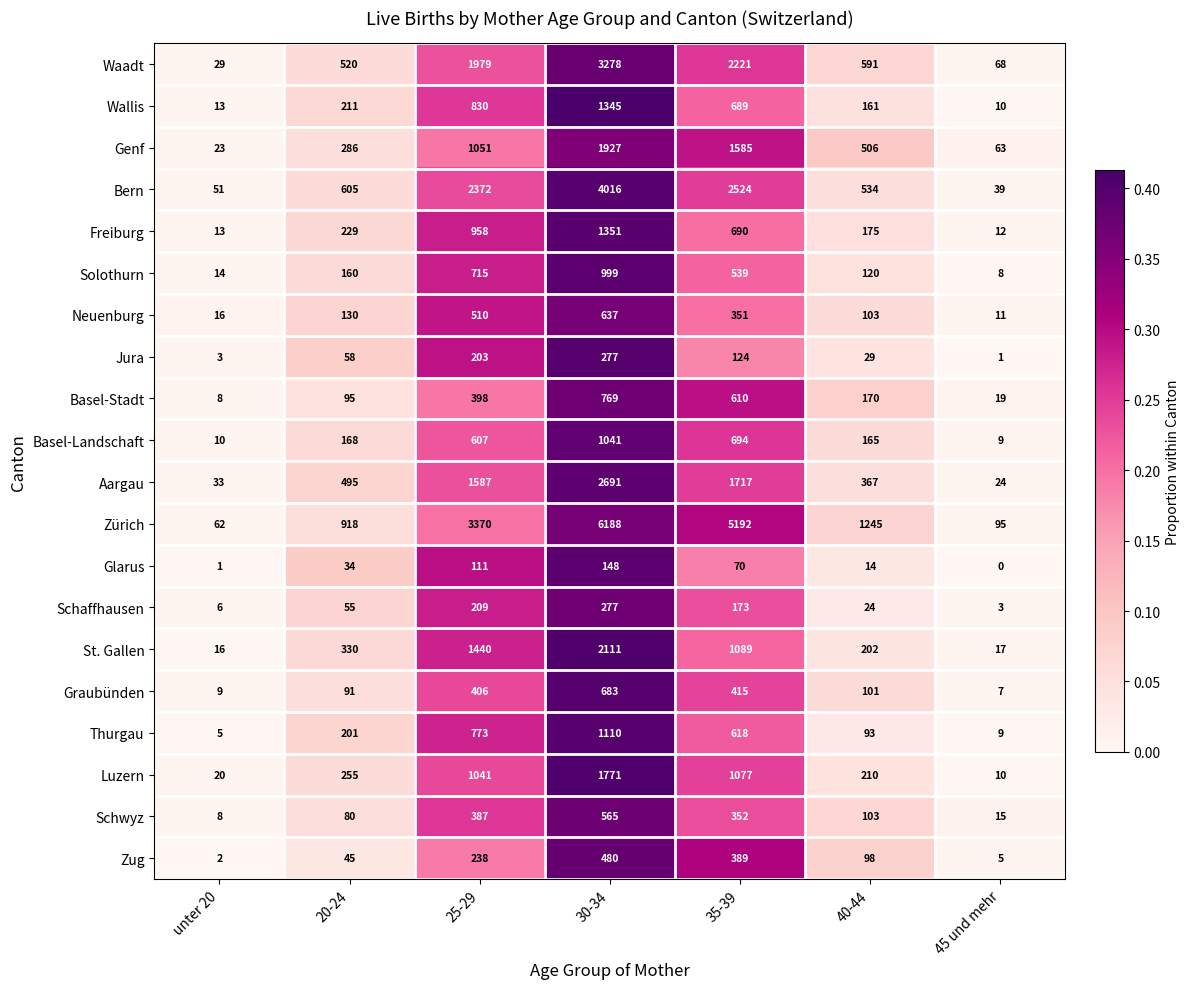

Which category has the lowest value across all series?

45 und mehr